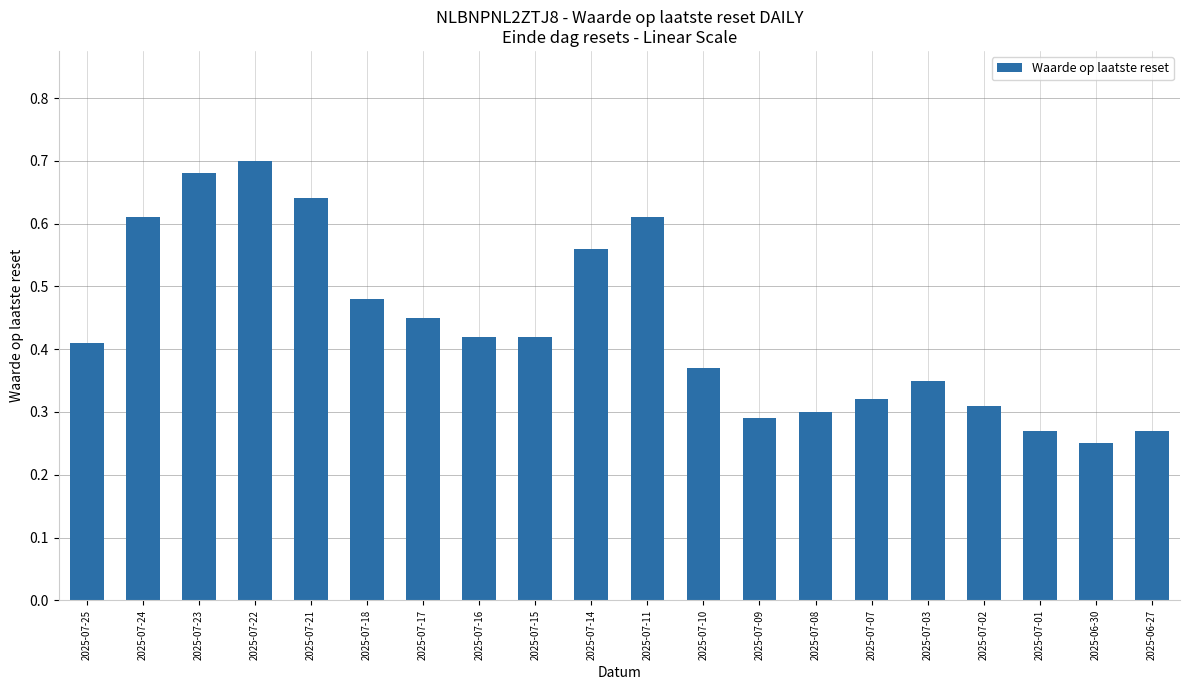

At which category does the chart reach its peak across all series?

2025-07-22